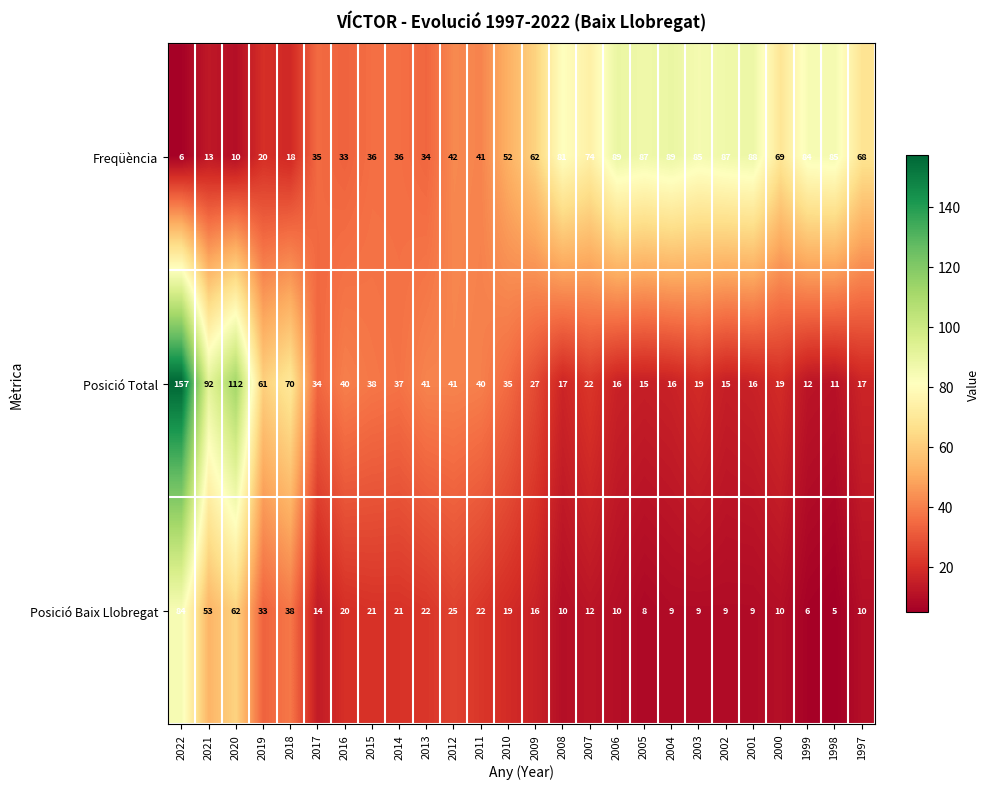

At which label is Posició Baix Llobregat closest to 44?

2018